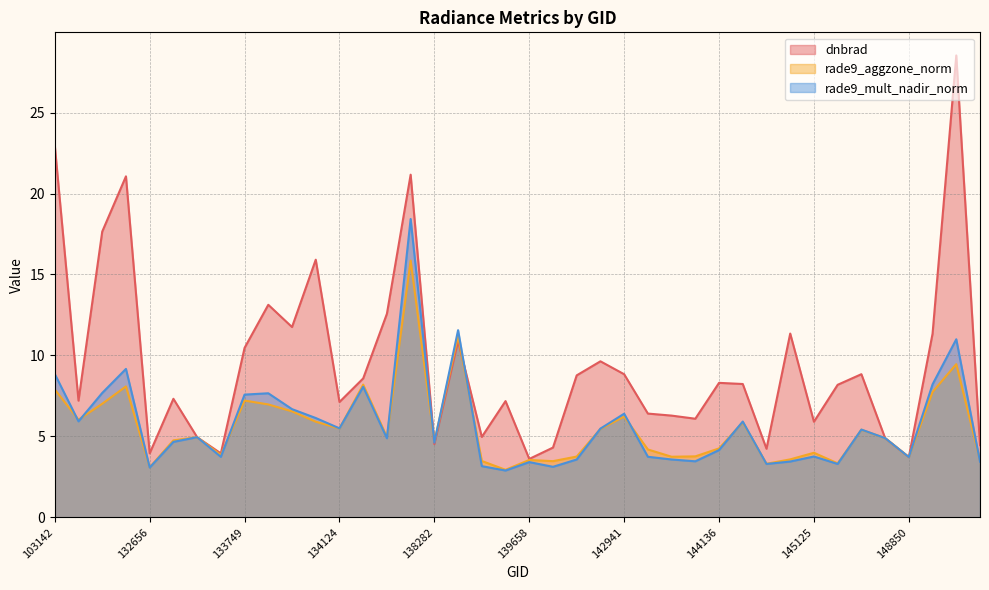

Does the chart have visible grid lines?

Yes